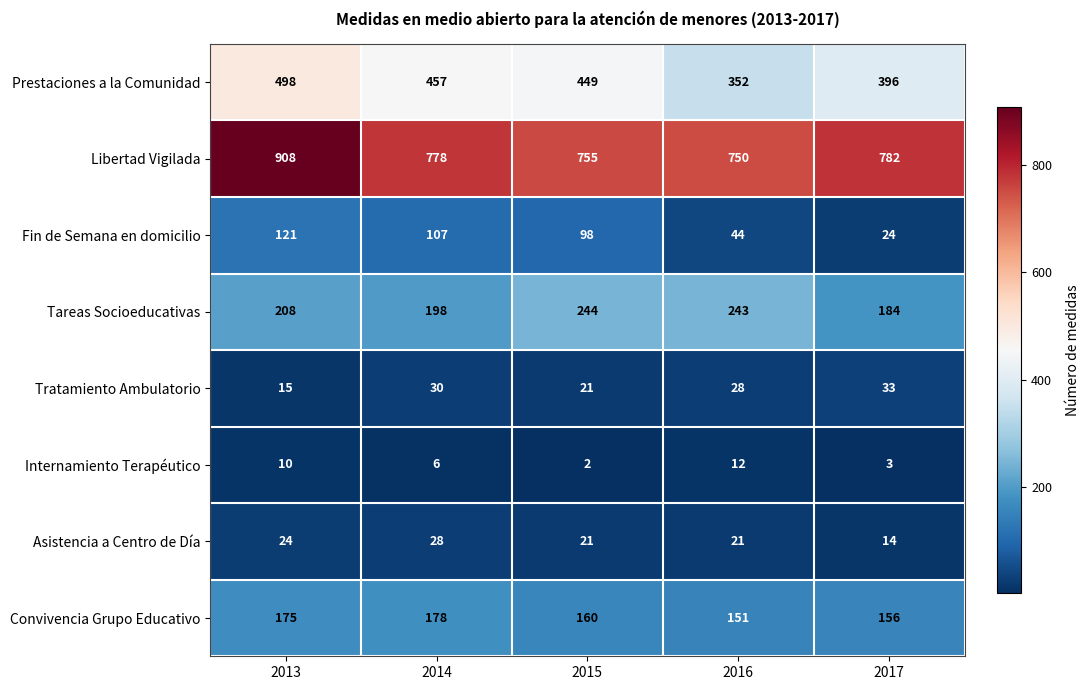

Which series changed the most between 2013 and 2017?

Libertad Vigilada